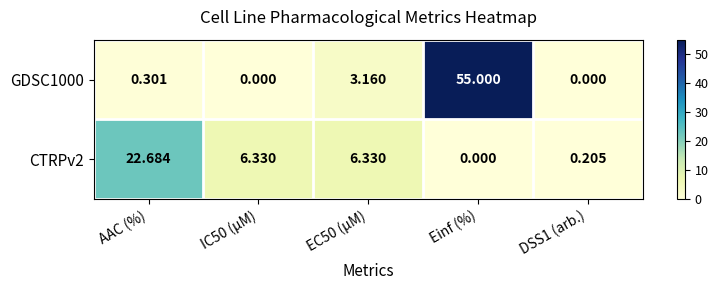

Rank the series by their maximum value, from lowest to highest.

CTRPv2, GDSC1000